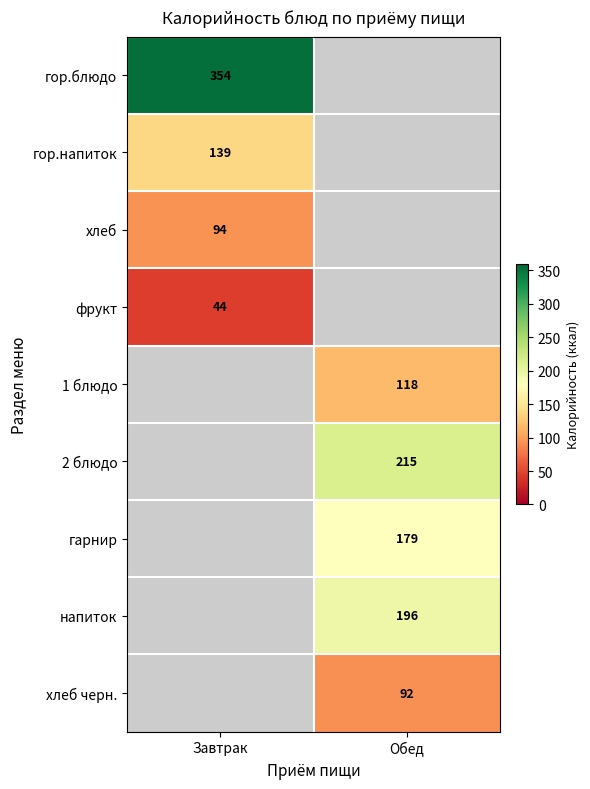

True or false: 2 блюдо has a value of 215 at Обед.

True